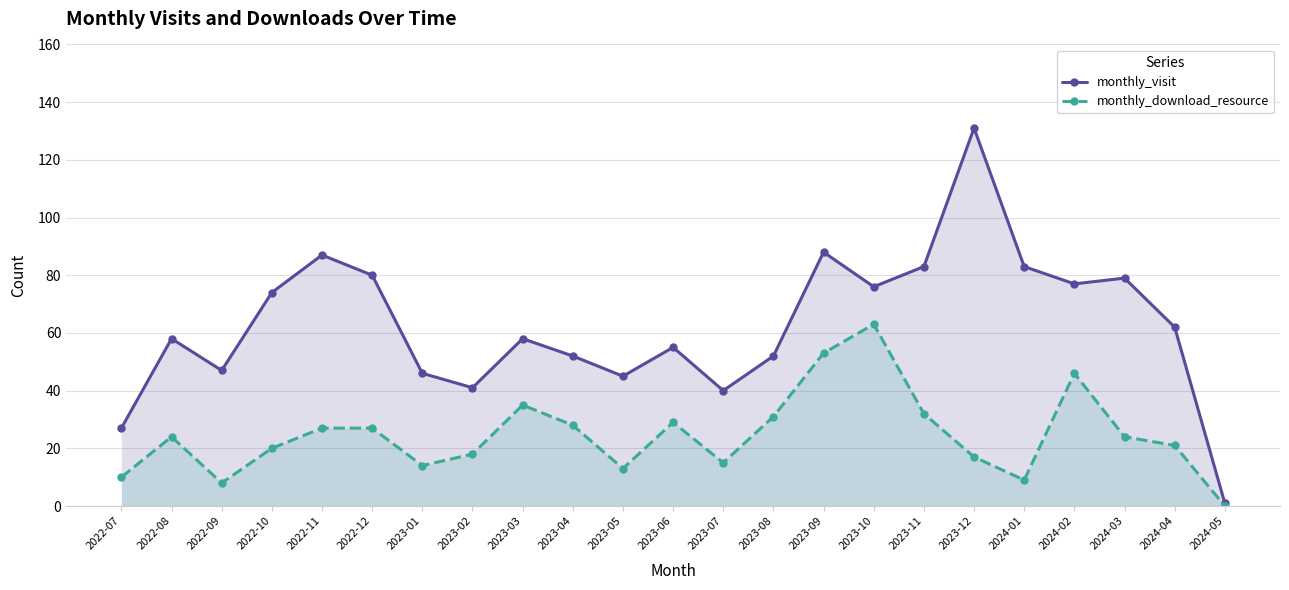

True or false: monthly_download_resource and monthly_visit intersect in this chart.

False